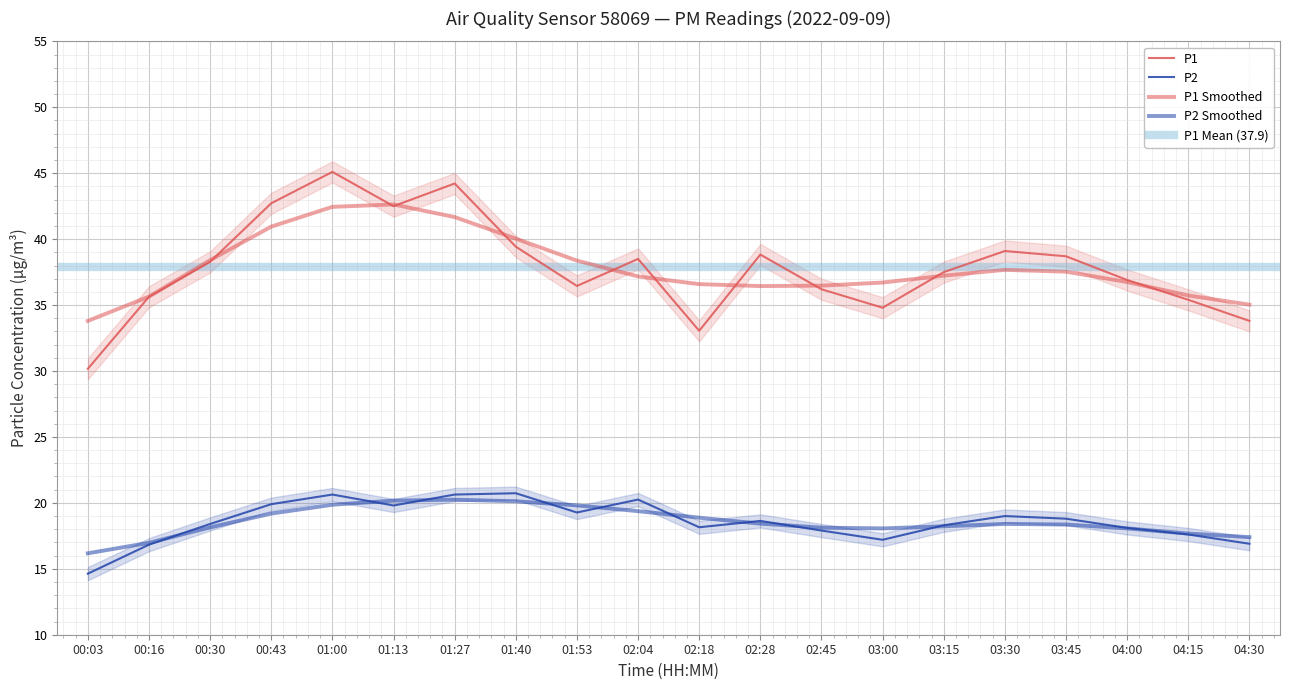

At which category does P2 reach its first local valley?

01:13